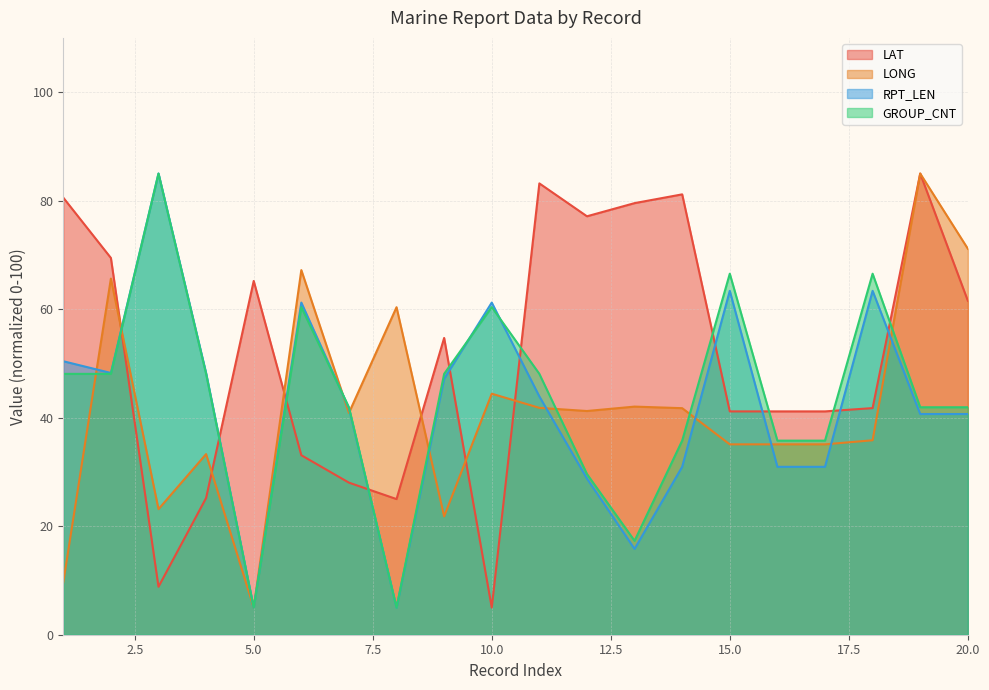

How many distinct data groups are displayed?

4